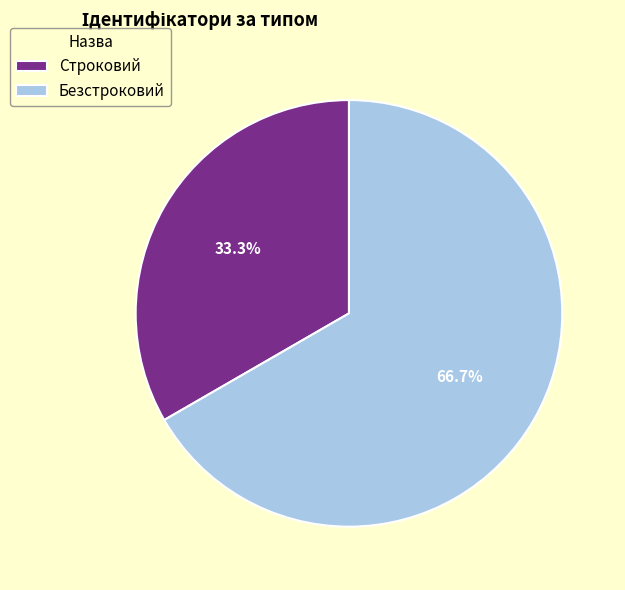

Is there any slice that represents more than half of the pie?

Yes